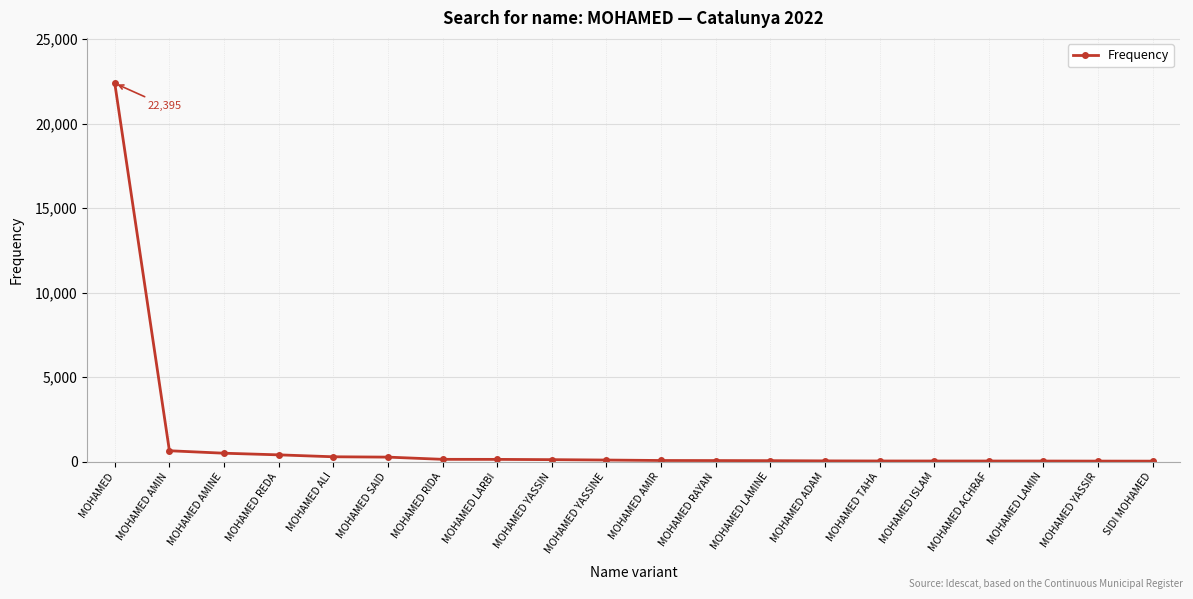

What is the label of the 8th point from the right?

MOHAMED LAMINE